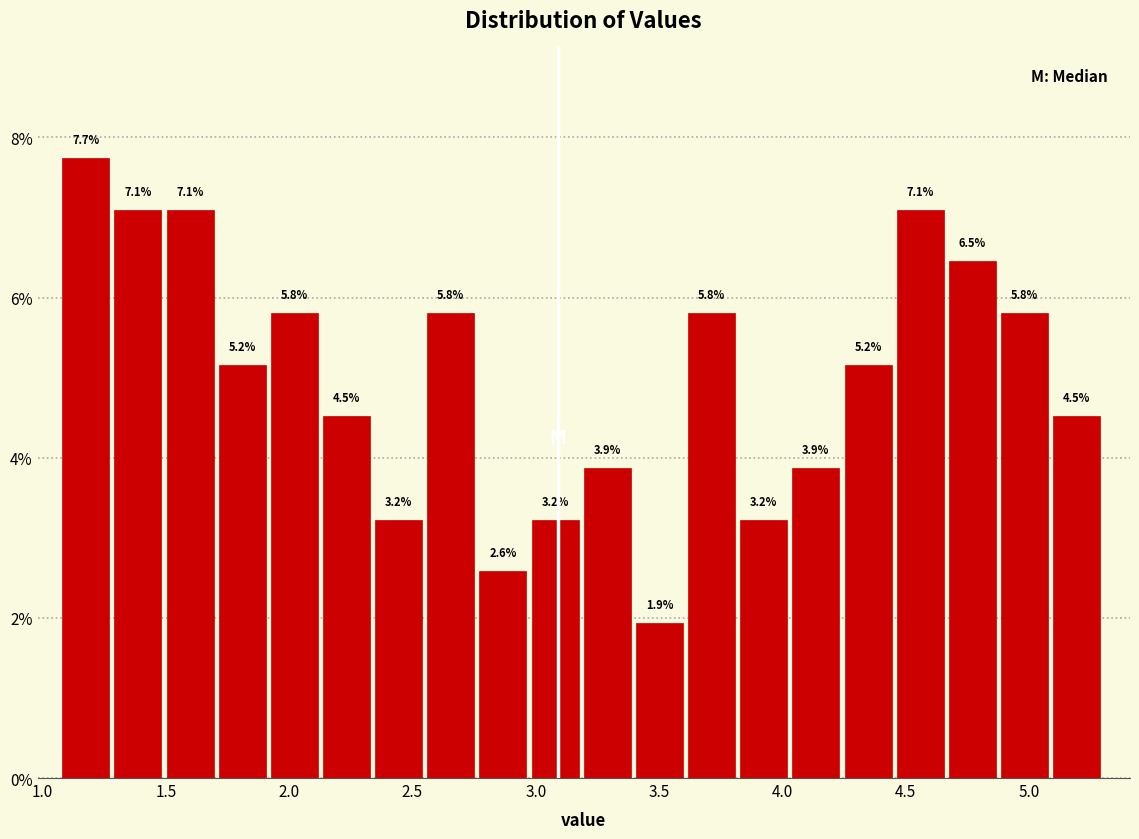

Over which range of the x-axis is the bar tallest?

1.10 to 1.30